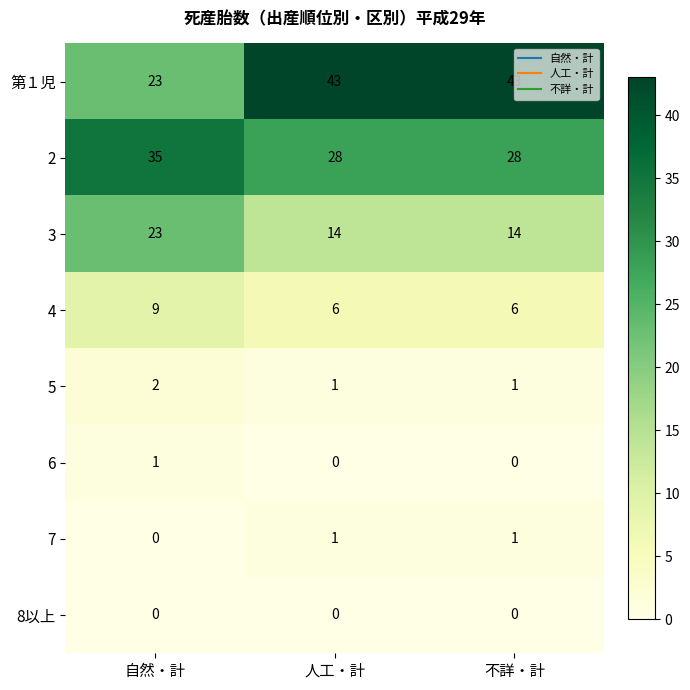

True or false: 第１児 has a value of 36 at 自然・計.

False